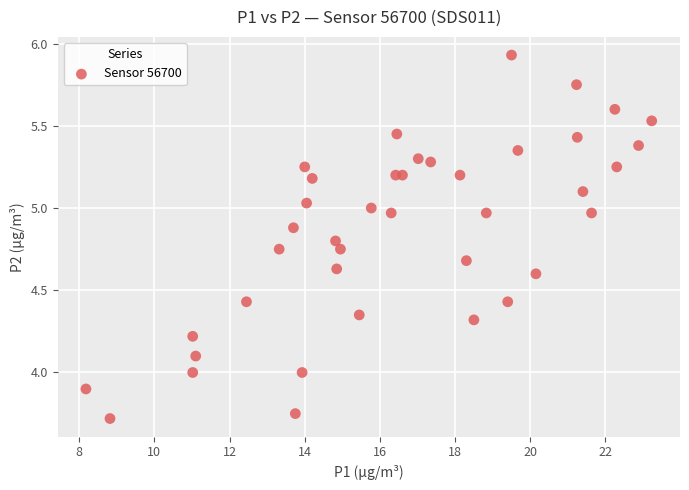

What is the range of X values (max minus min)?

15.1